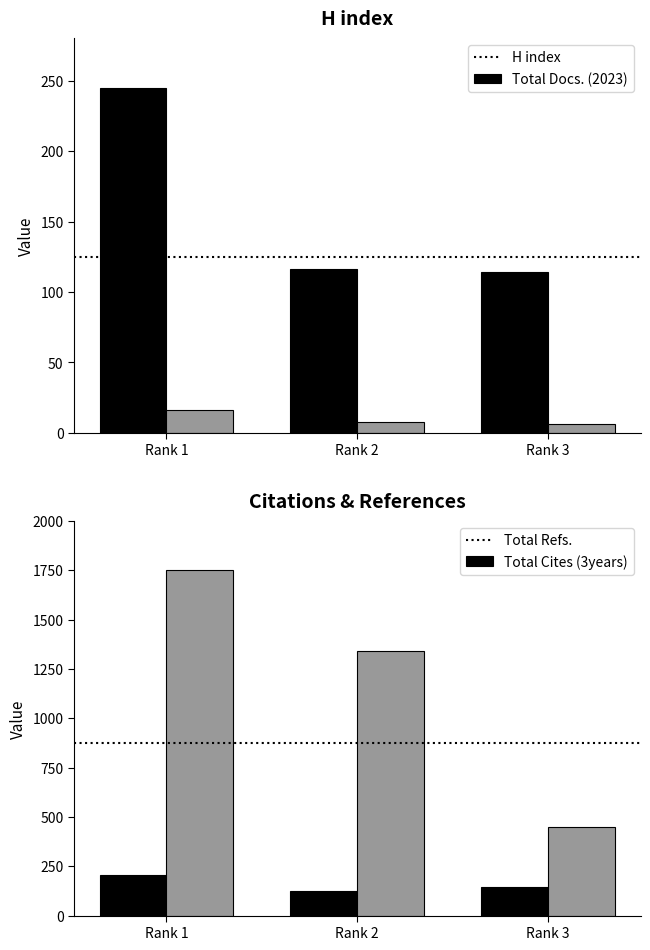

Reading left to right, list all the values displayed in this chart.

H index: 245	116	114
Total Docs. (2023): 16	8	6
Total Refs.: 204	127	145
Total Cites (3years): 1751	1341	447